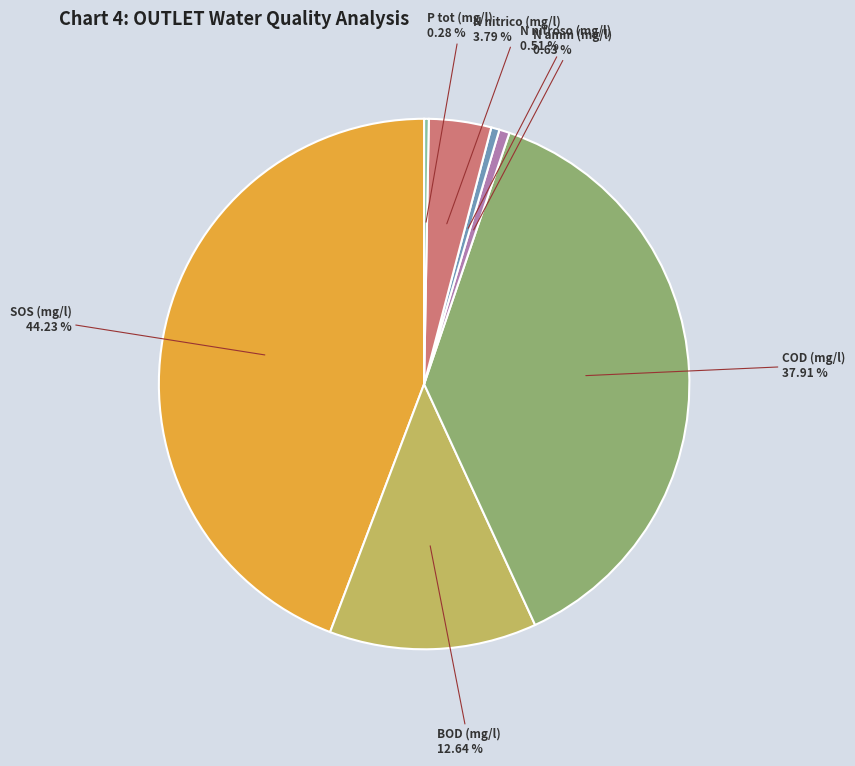

Is there a majority slice in this chart?

No